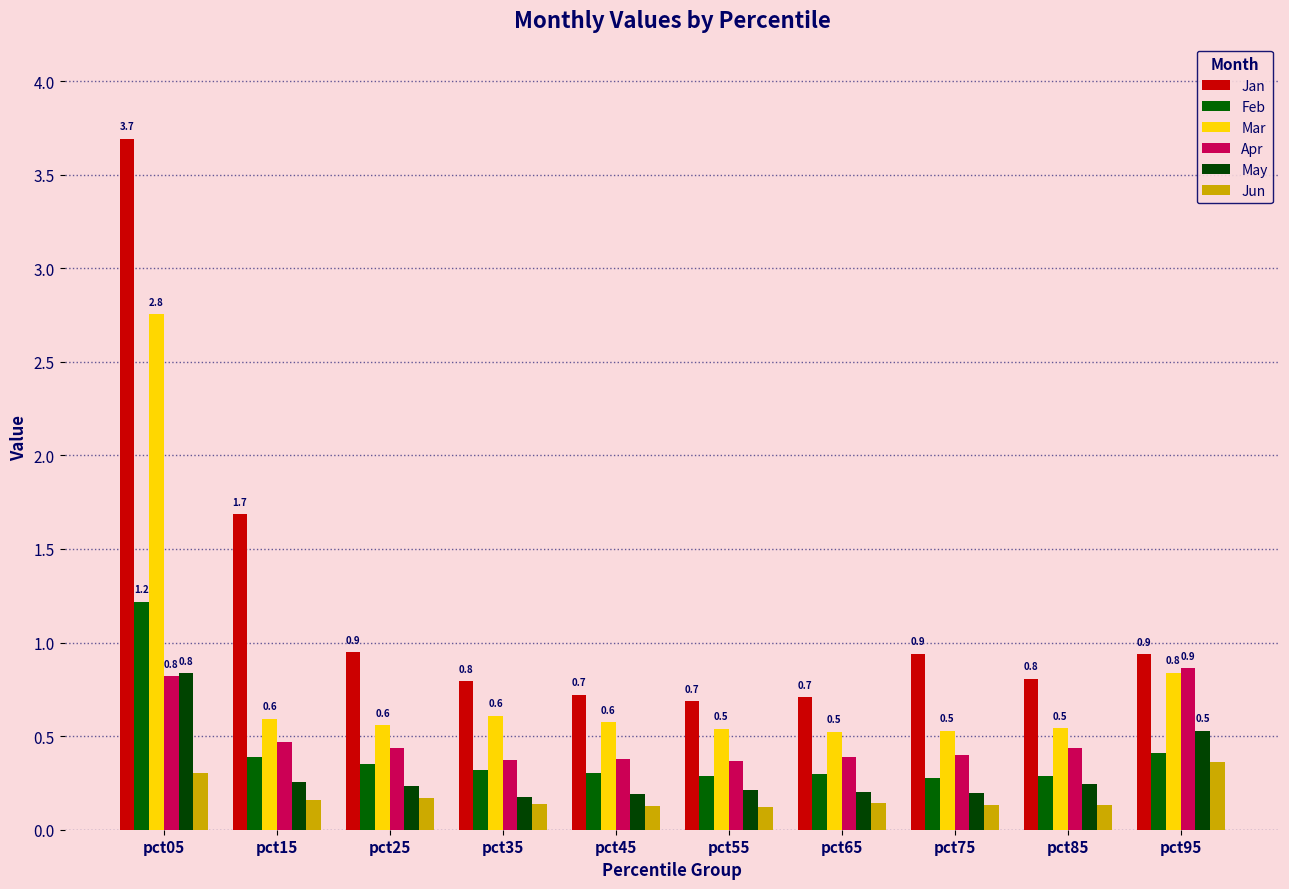

Is it true that May equals 0.8 at pct05?

True